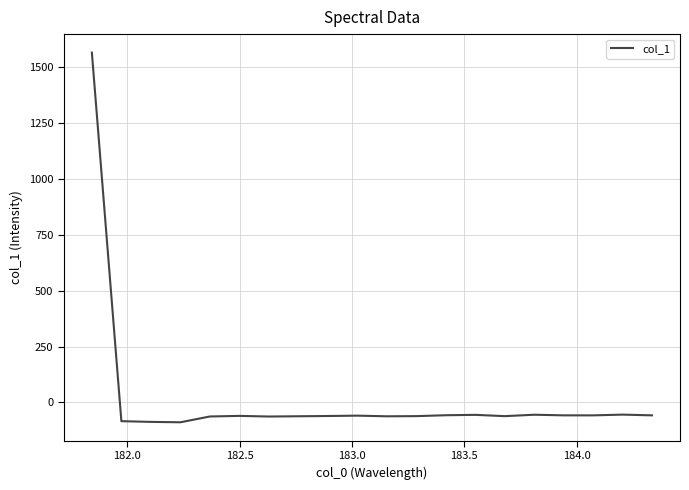

True or false: there are more than 1 points higher than both neighbors.

True